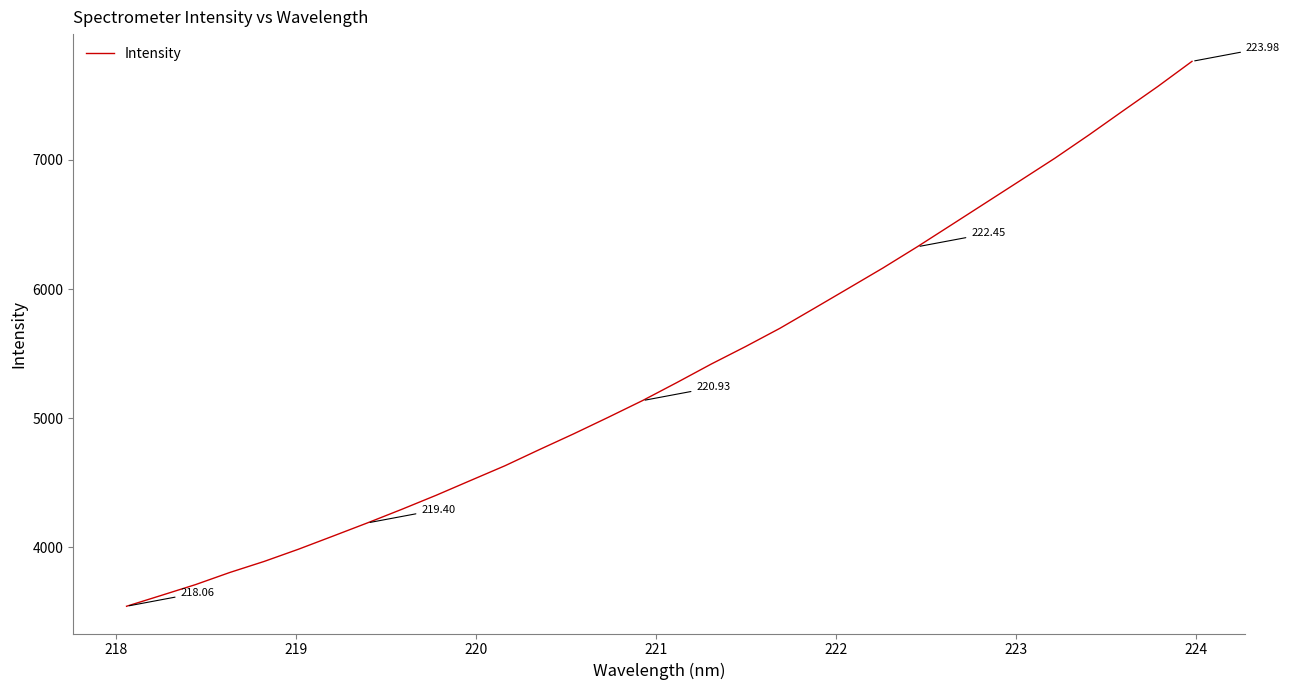

What is the difference between the maximum and minimum values?

4219.5